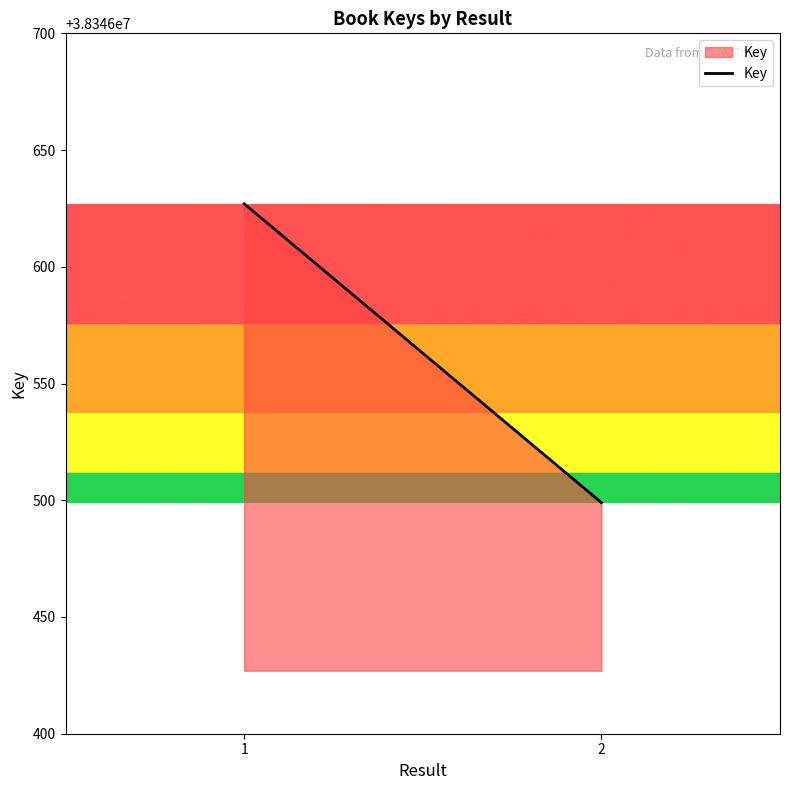

List the labels in order of value, smallest first.

2, 1